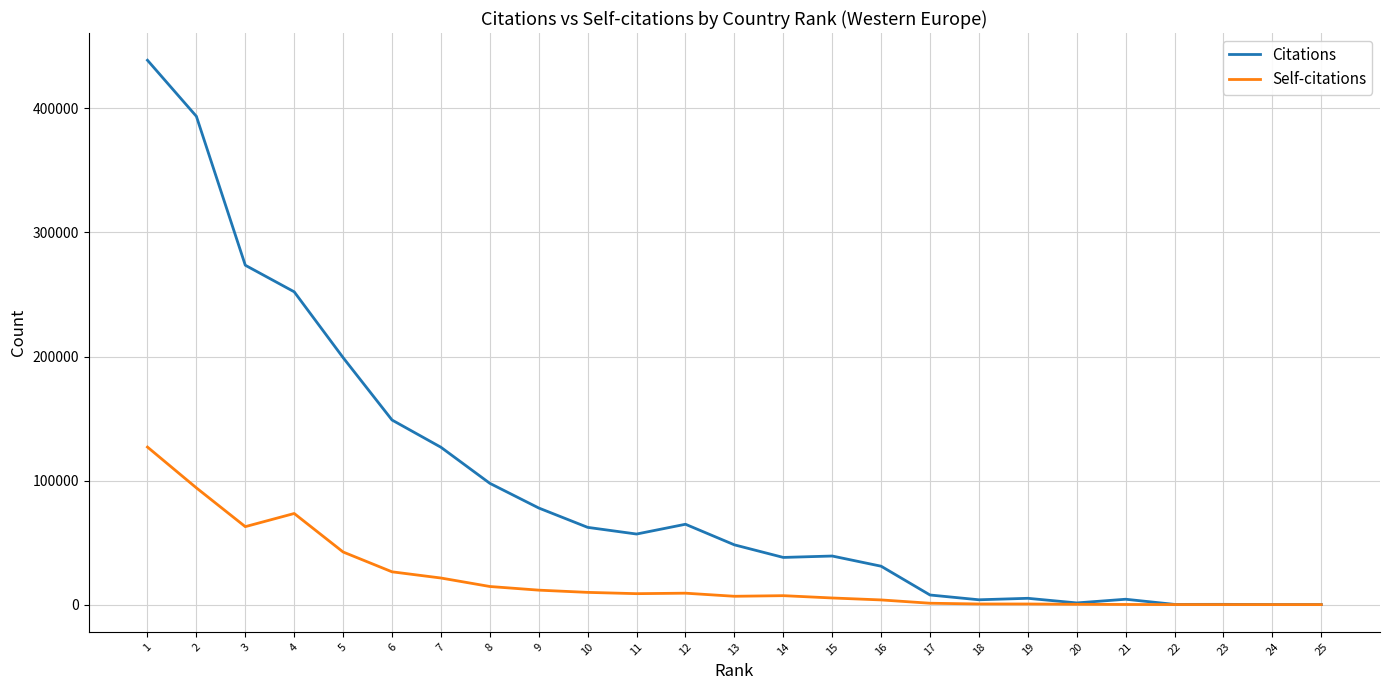

How many lines are shown in the chart?

2